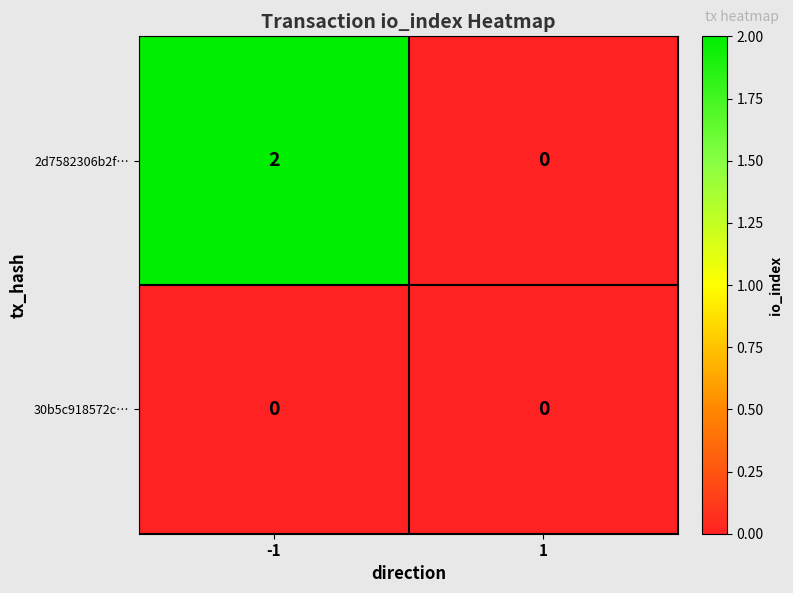

Which series has the largest total across all categories?

2d7582306b2f…